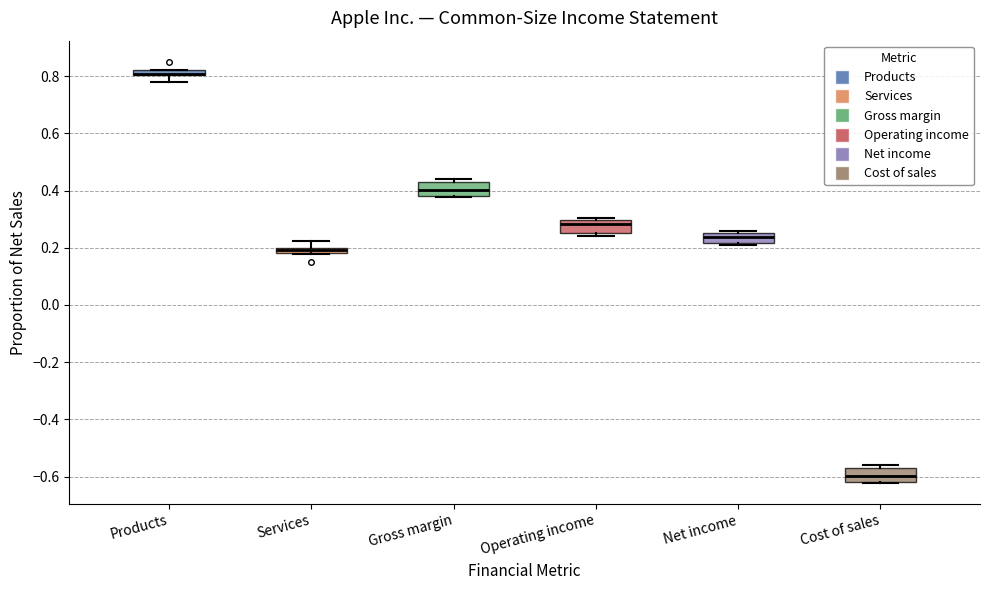

Where is the upper edge of the box for Gross margin on the y-axis? The values are not printed on the chart, so give them approximately, as read against the axis.

0.42